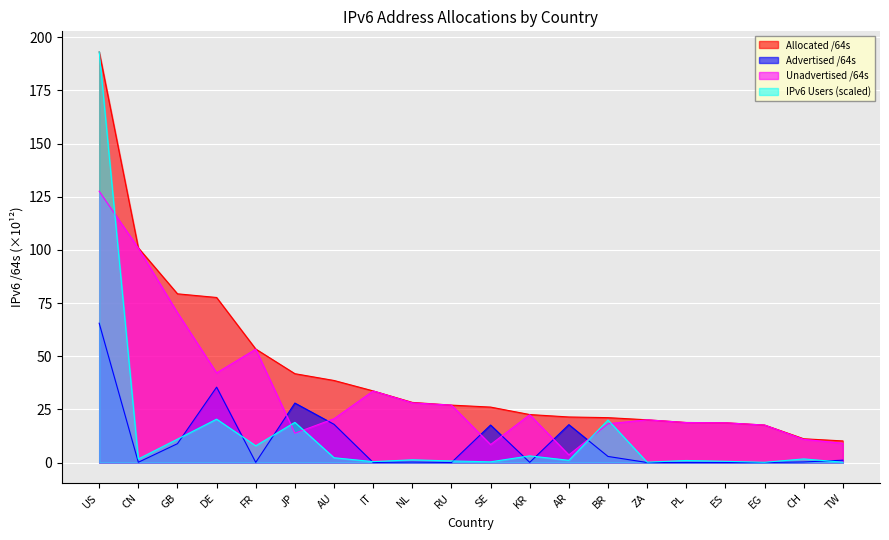

What is the approximate value of IPv6 Users at RU?

0.7